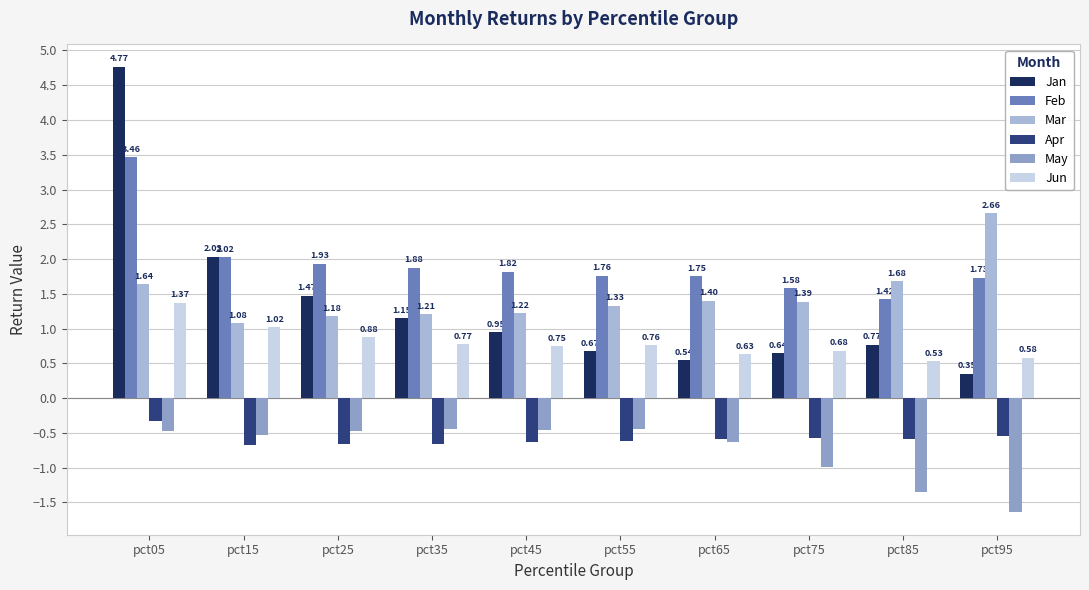

What is the maximum value shown in the chart?

4.8